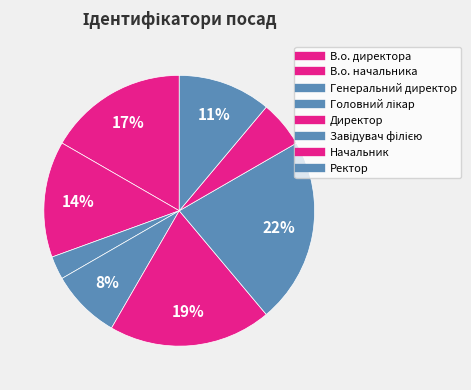

Count the number of slices in the pie.

8